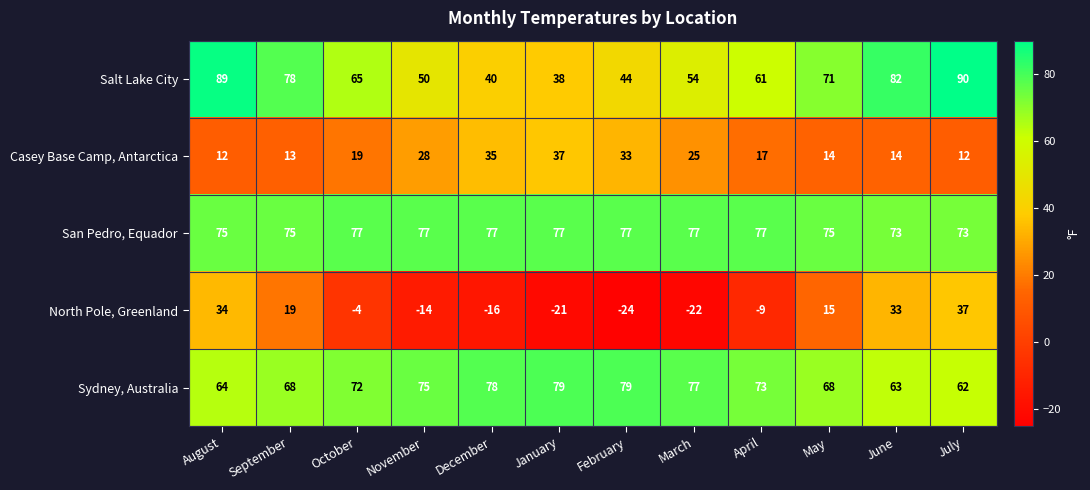

True or false: North Pole, Greenland has a value of 54 at June.

False